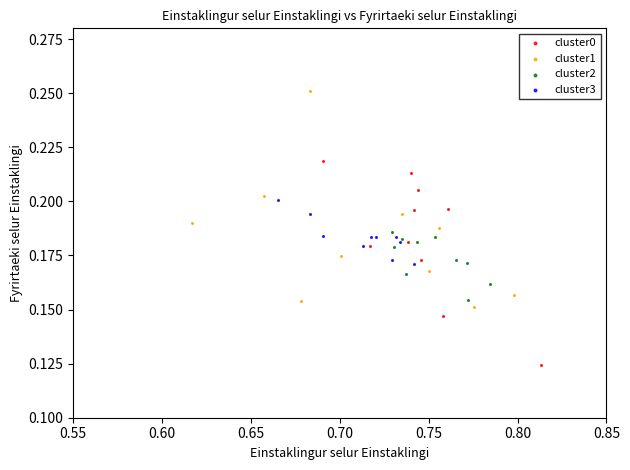

Which series reaches the maximum Y coordinate?

cluster1